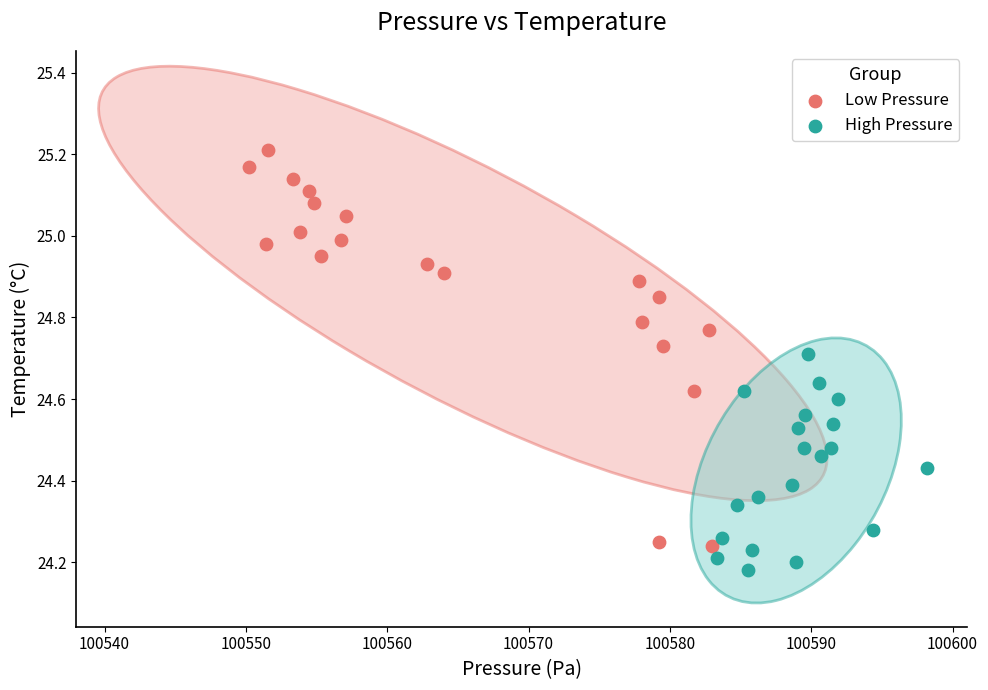

Which series has the widest spread of Y values?

Low Pressure